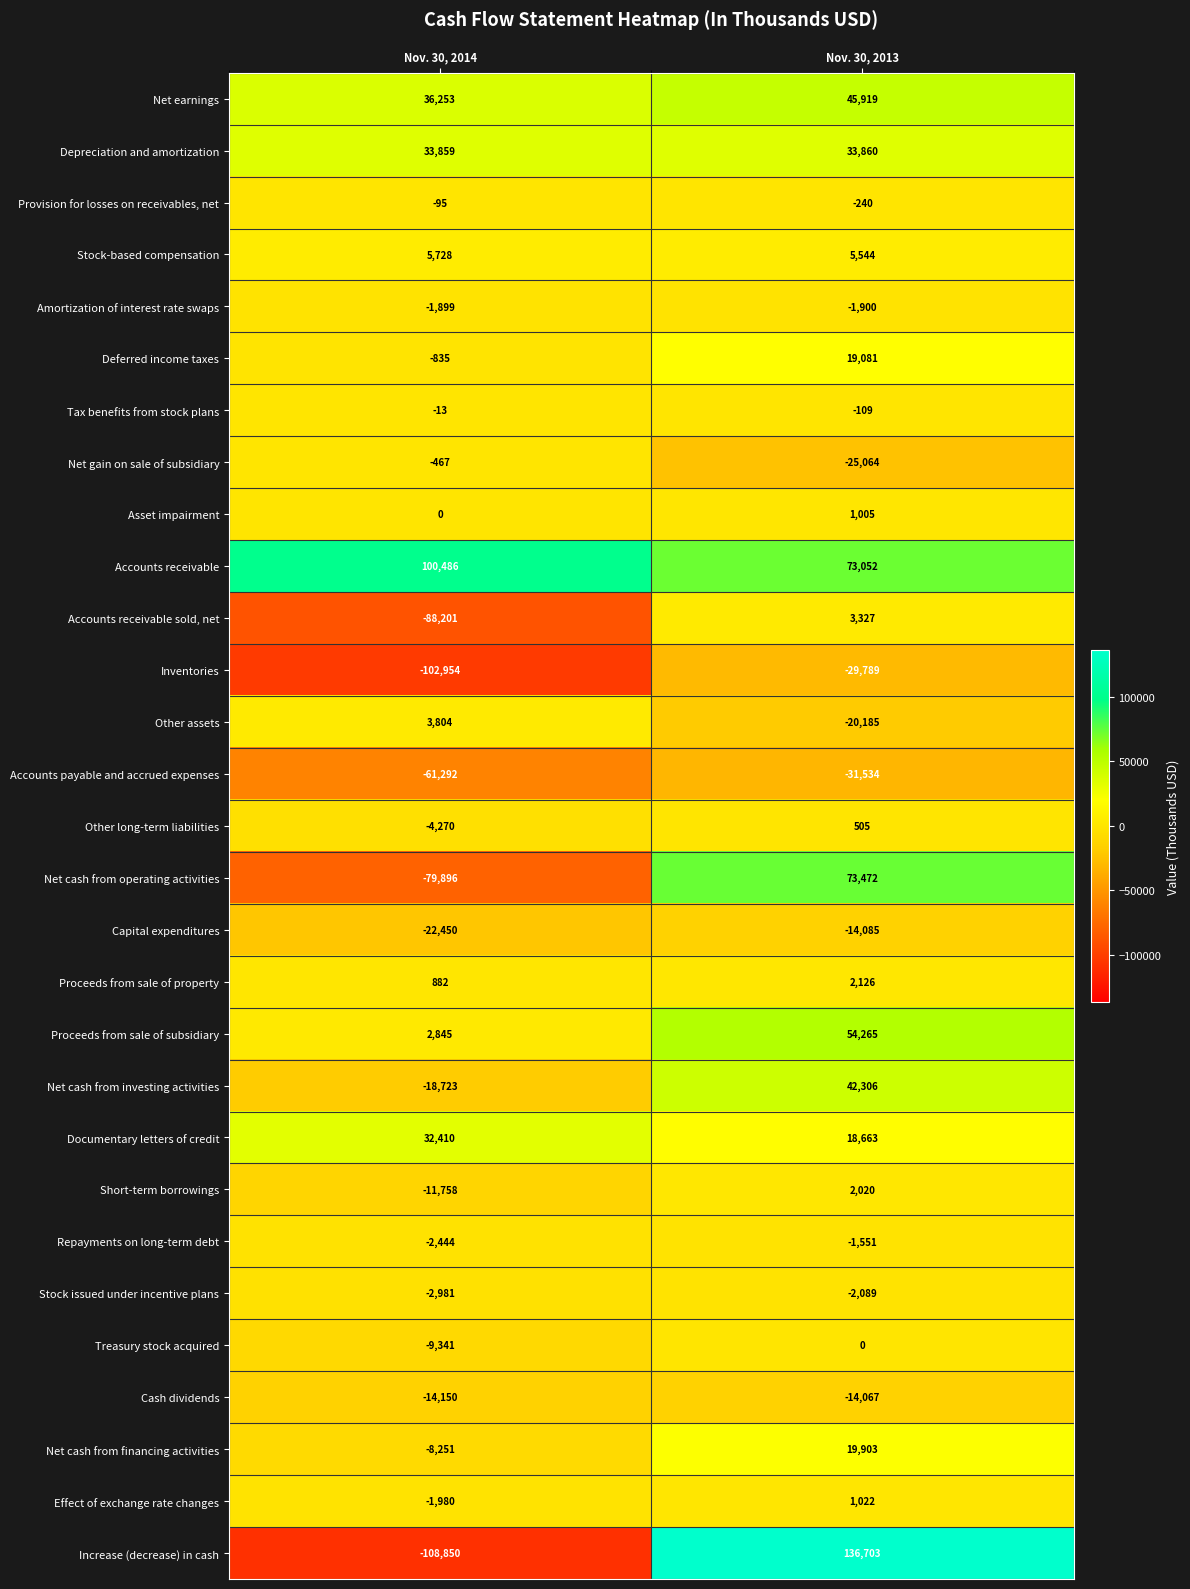

At which label is Amortization of interest rate swaps closest to -1899?

Nov. 30, 2014